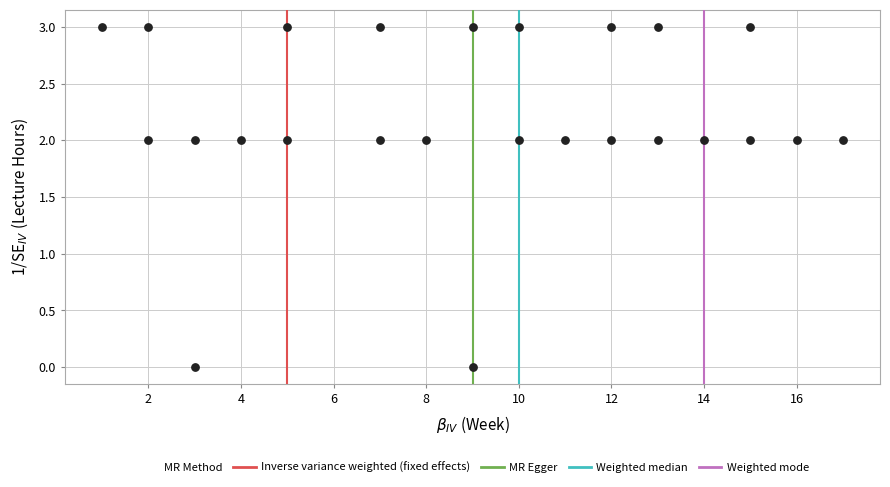

What is the range of X values (max minus min)?

16